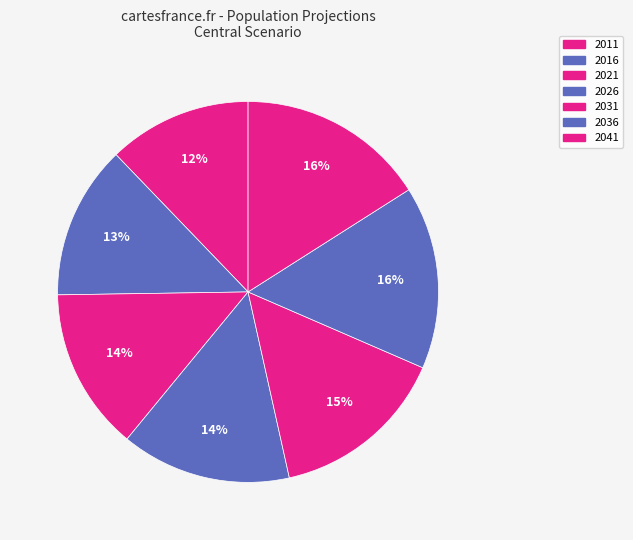

How many slices are in this pie chart?

7